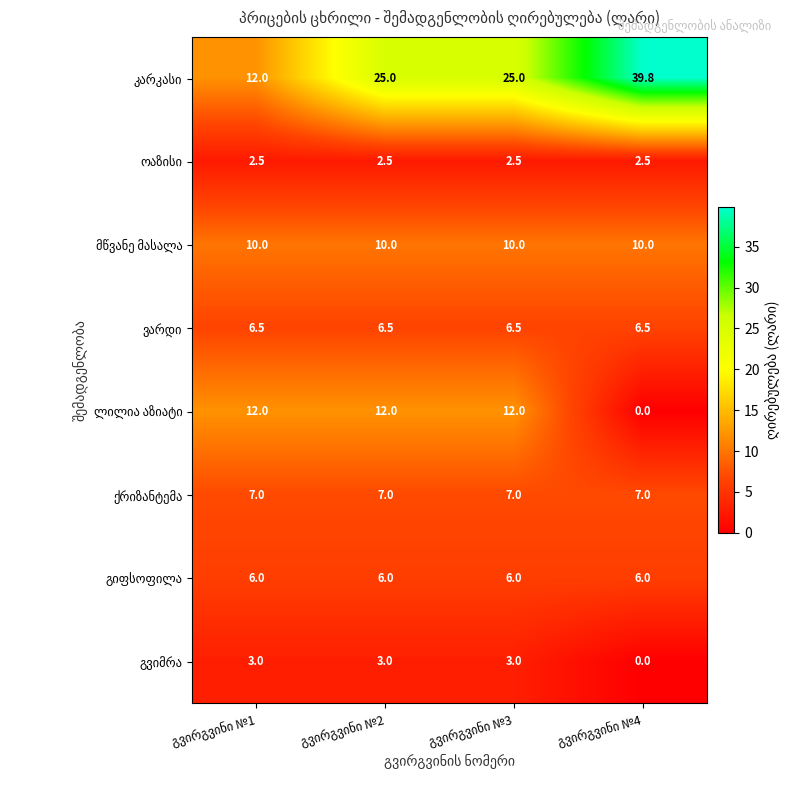

At how many categories does at least one series exceed 2?

4